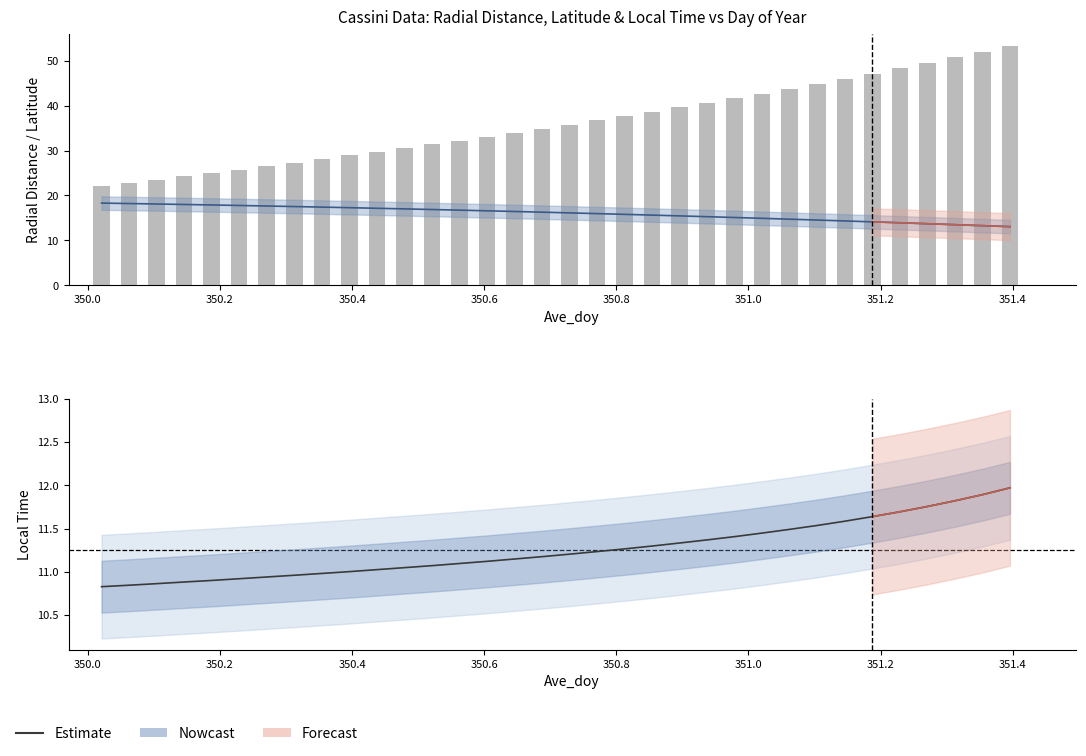

What is the highest value of the Local_Time series?

12.0